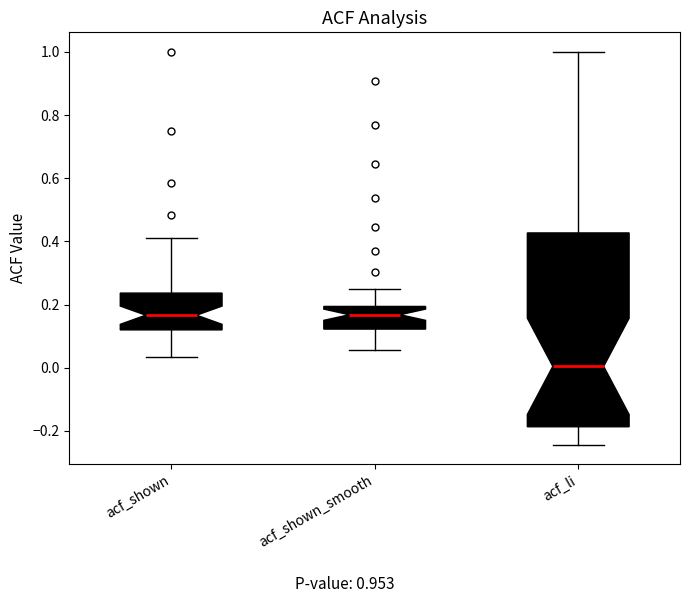

Reading left to right, transcribe this box plot: for each box, give where its median line is, the range the box spans, and where its two whiskers end, as read against the y-axis. The values are not printed on the chart, so give them approximately, as read against the axis.

acf_shown: median 0.16, box 0.12 to 0.24, whiskers 0.04 to 0.42
acf_shown_smooth: median 0.16, box 0.12 to 0.20, whiskers 0.06 to 0.26
acf_li: median 0.00, box -0.18 to 0.42, whiskers -0.24 to 1.00